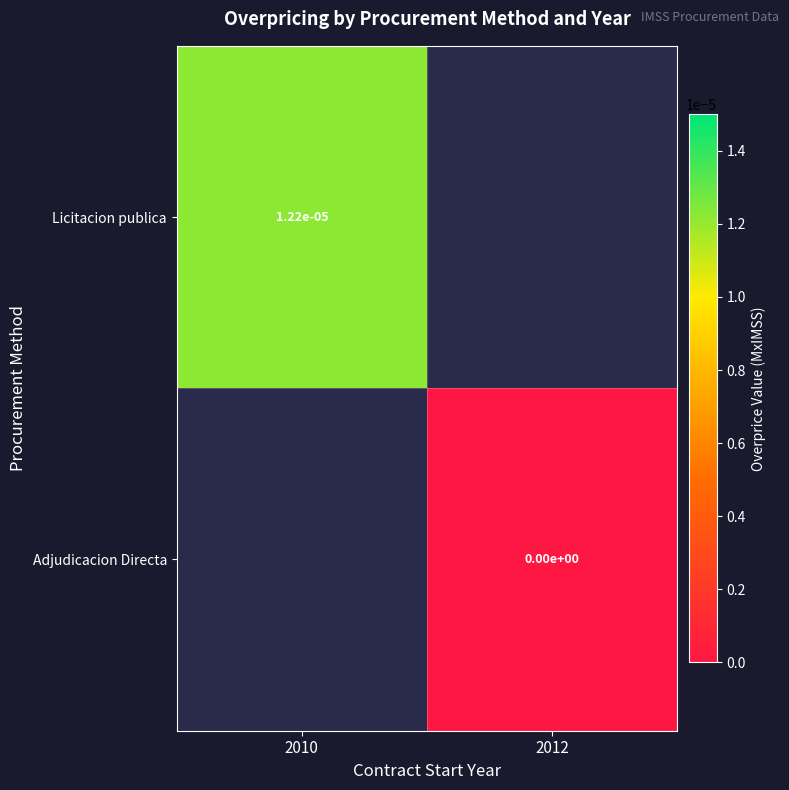

Is the value of Licitacion publica at 2010 greater than the value of Adjudicacion Directa at 2012?

Yes